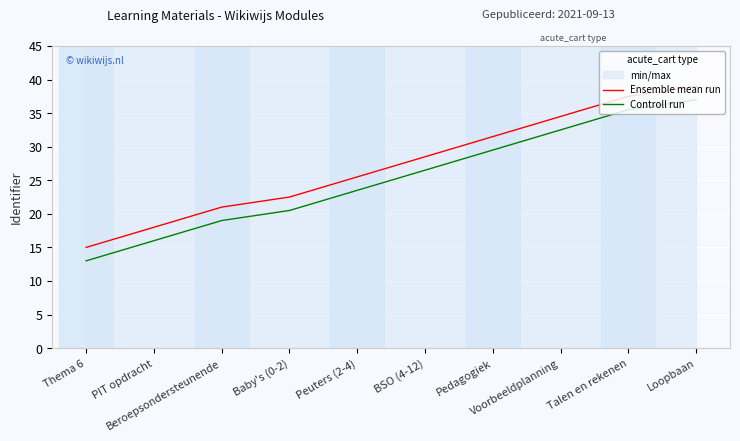

True or false: Ensemble mean run has more than 1 points higher than both neighbors.

False